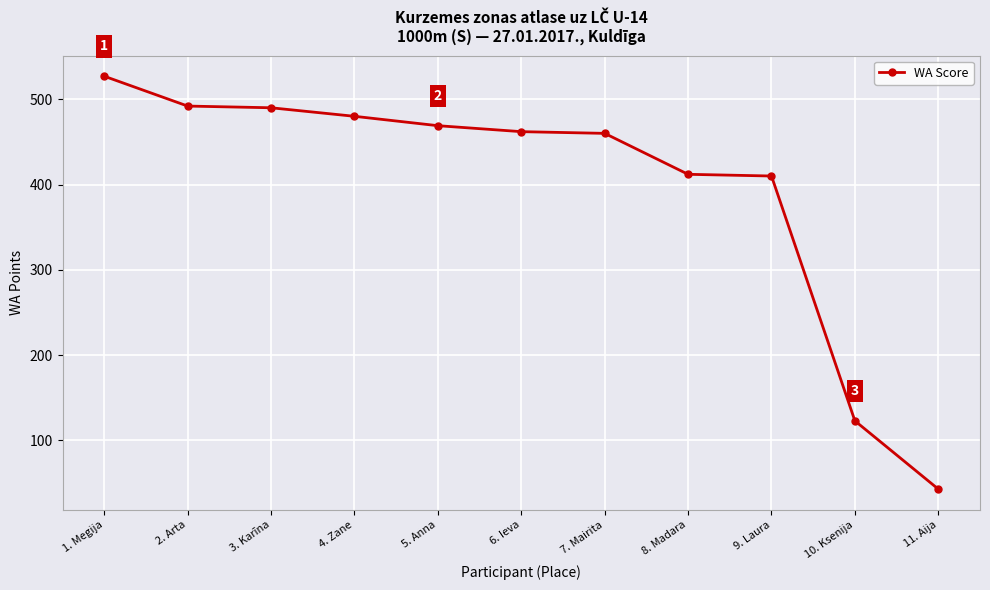

What is the value of the 8th point from the left?

412